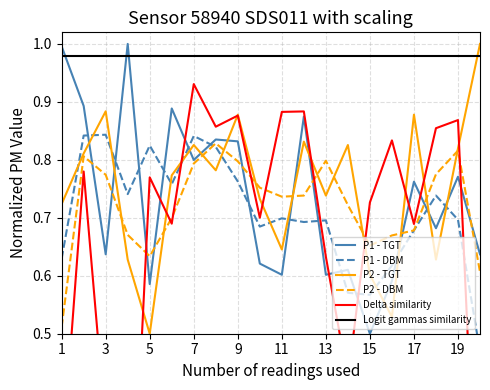

Is it true that P2 - TGT equals 0.5 at 9?

False